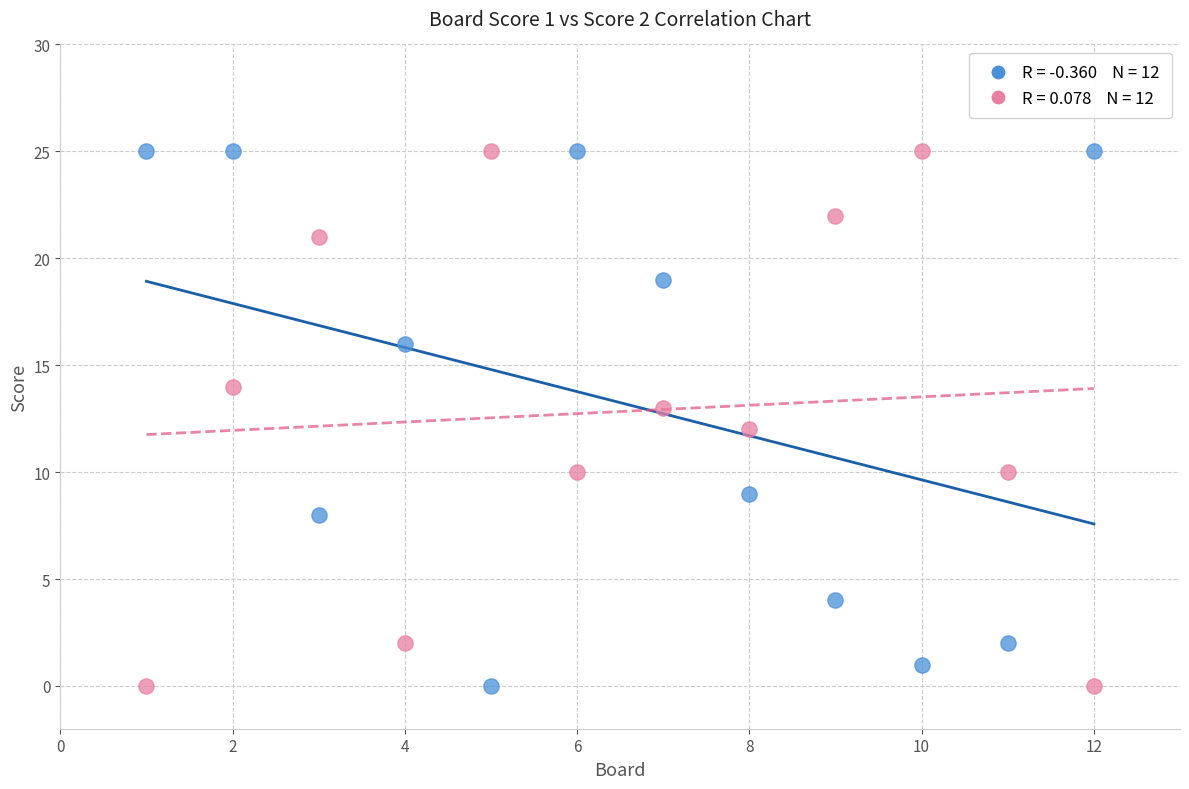

Across all data points, what is the range of X values (max minus min)?

11